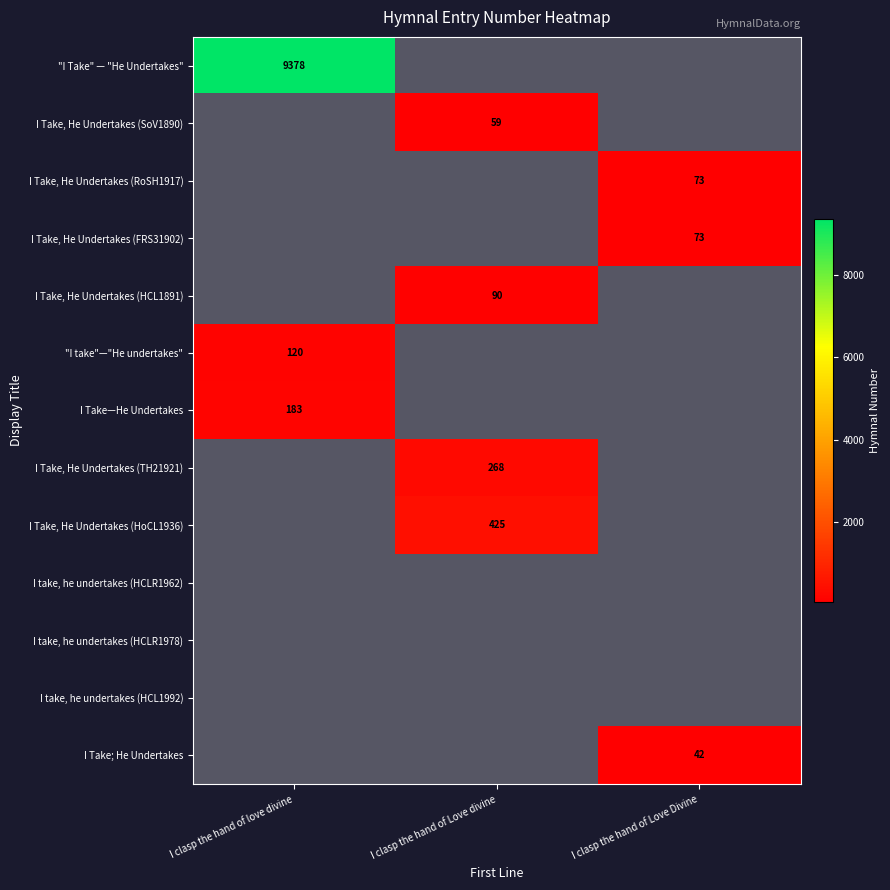

Is it true that I Take, He Undertakes (HoCL1936) equals 425 at I clasp the hand of Love divine?

True